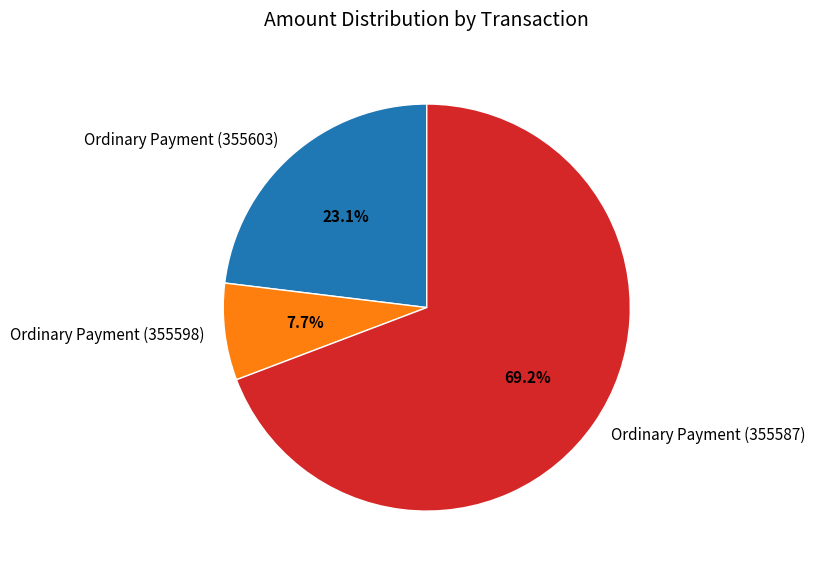

Which slice is the largest?

Ordinary Payment (355587)